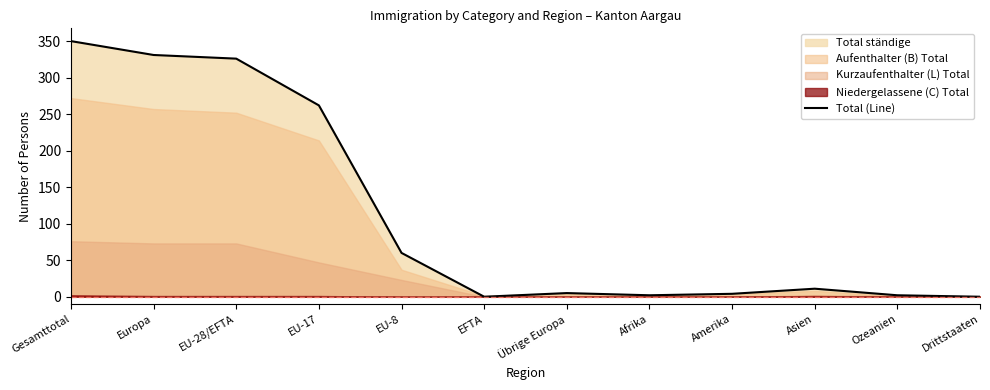

At which label does the data first exceed 11?

Gesamttotal